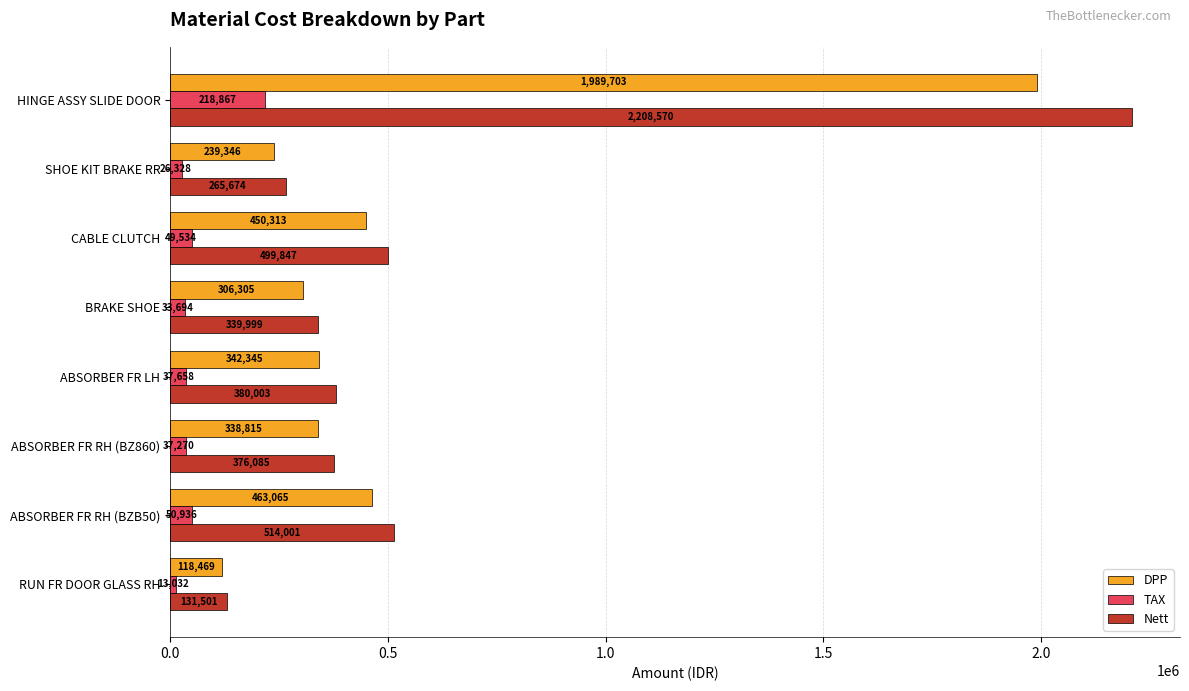

What is the difference between the maximum and minimum values in the TAX series?

205835